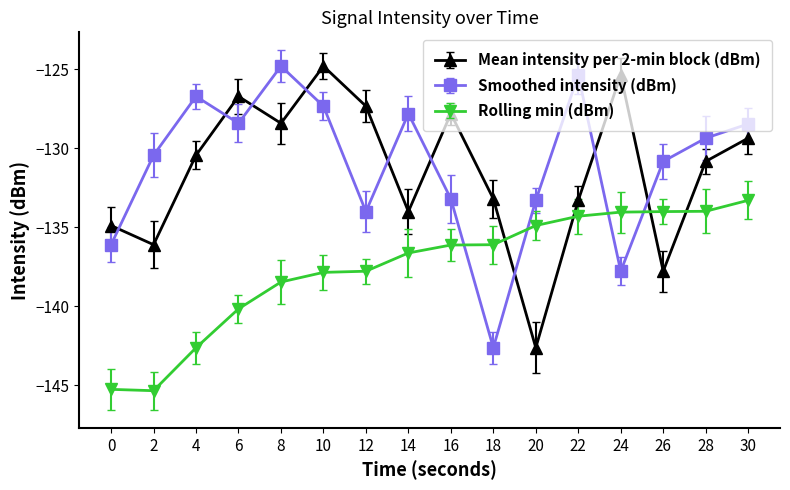

Is this an area chart (filled region under the line)?

No